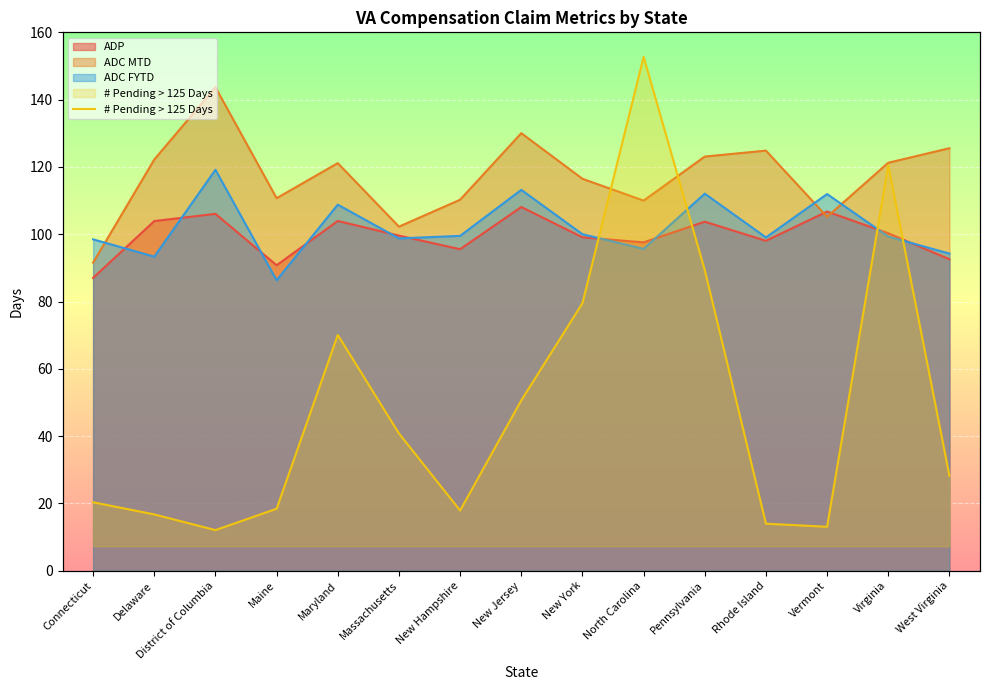

Where is the data nearest to the value 25?

New York